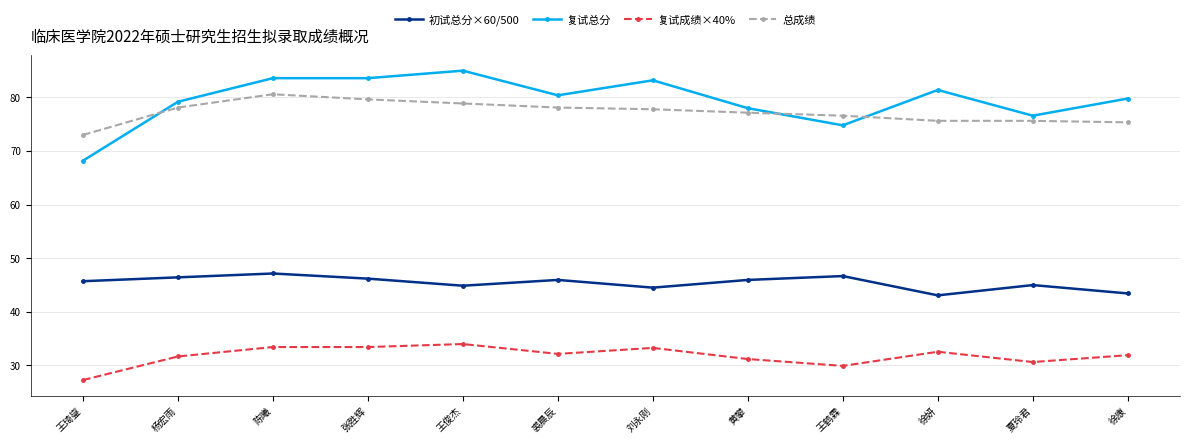

Rank the series by their maximum value, from lowest to highest.

复试成绩×40%, 初试总分×60/500, 总成绩, 复试总分